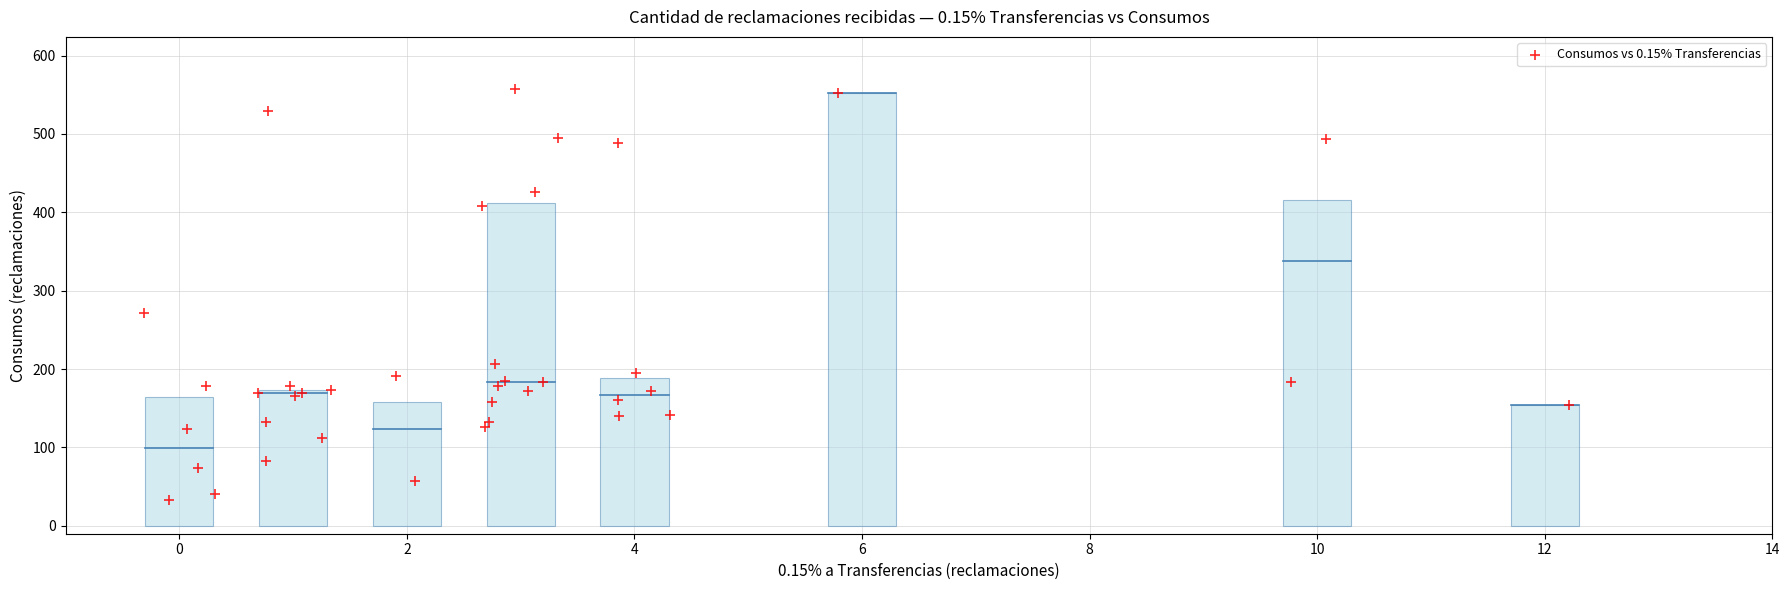

What Y value in the scatter plot is closest to 295?

272